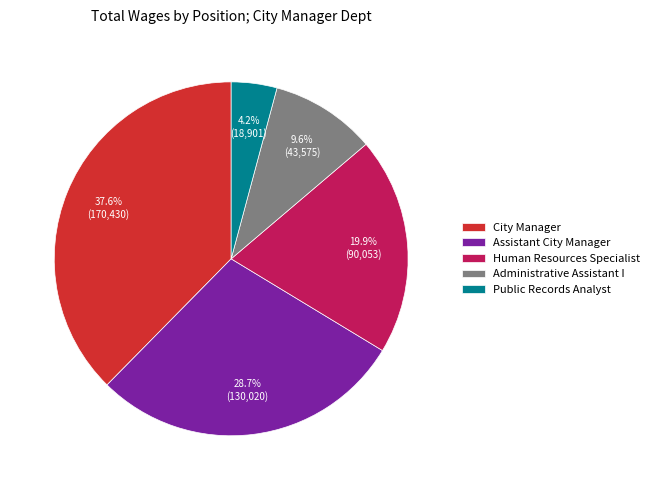

To the nearest percent, what portion does Human Resources Specialist represent?

20%